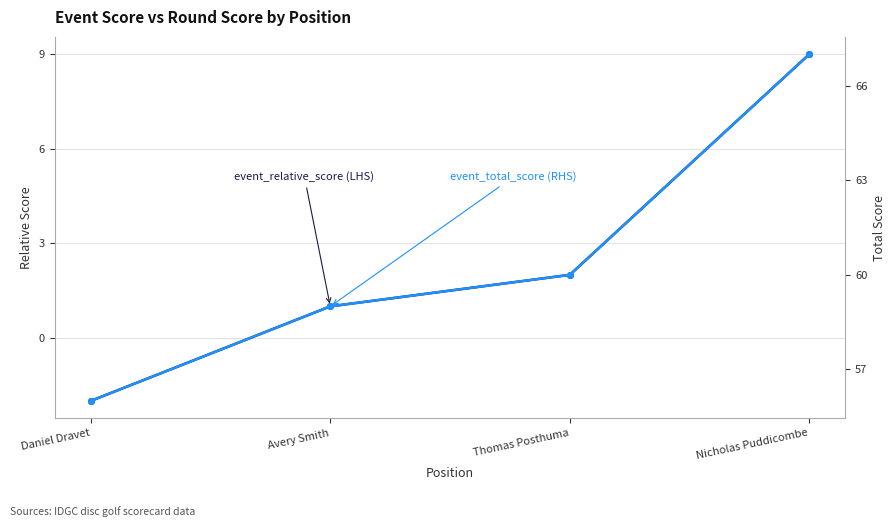

Is it true that event_relative_score equals 1 at Avery Smith?

True